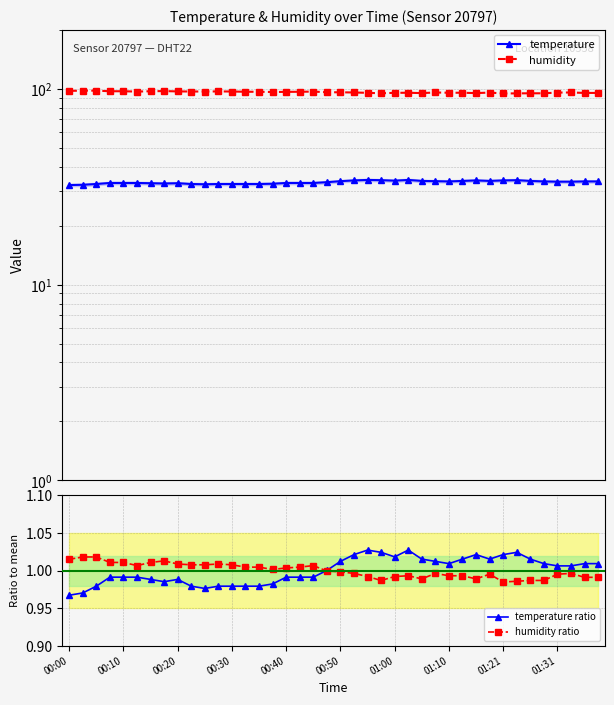

How many distinct data groups are displayed?

4